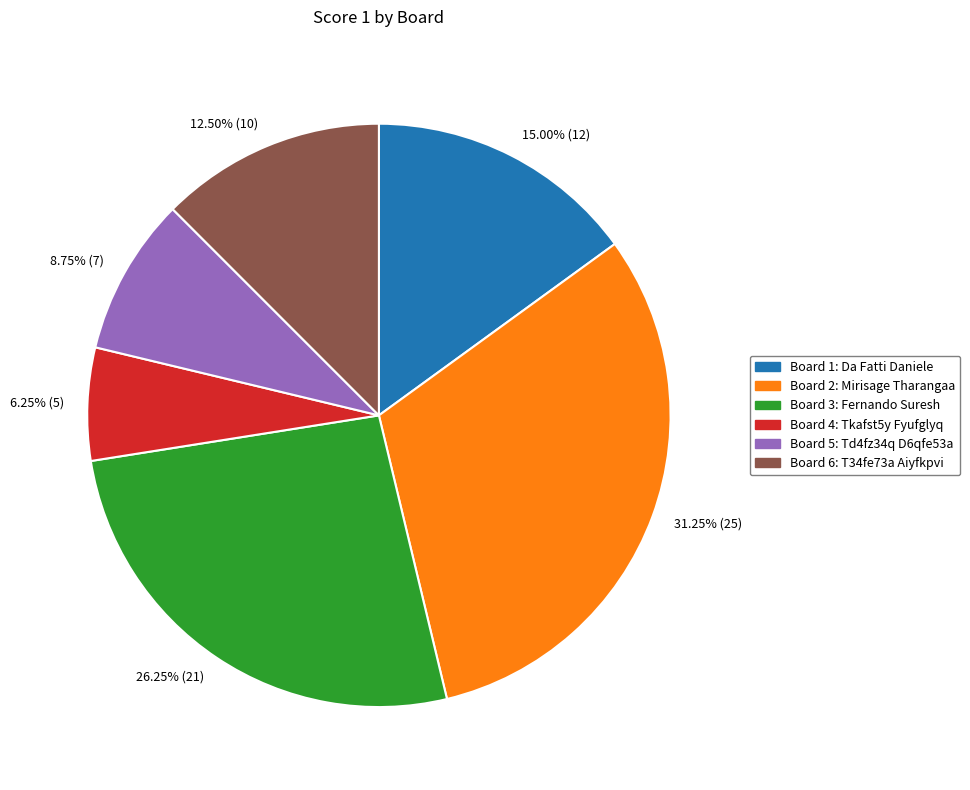

Between 6.25% (5) and 15.00% (12), which is larger?

15.00% (12)